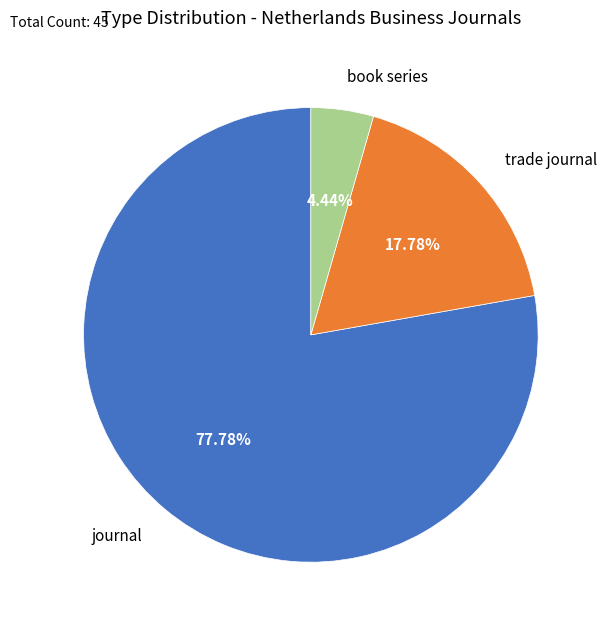

Between trade journal and journal, which is larger?

journal